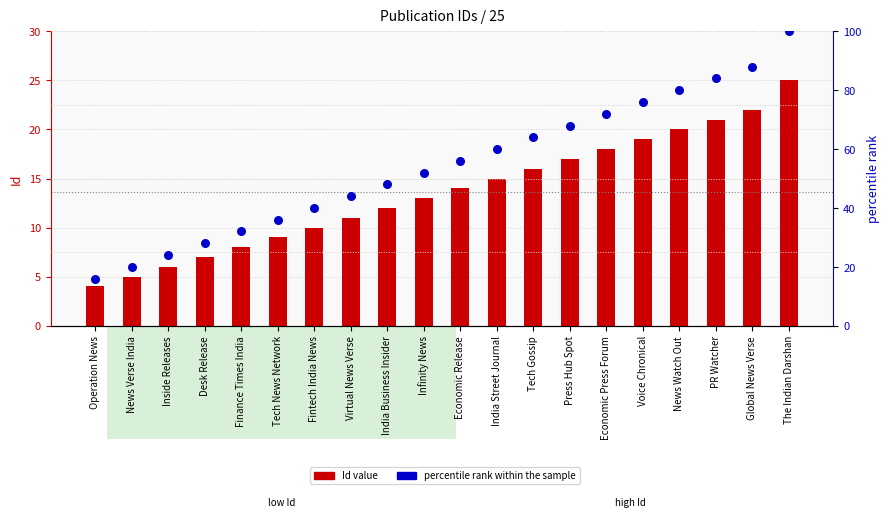

Which series reaches the maximum Y coordinate?

percentile rank within the sample